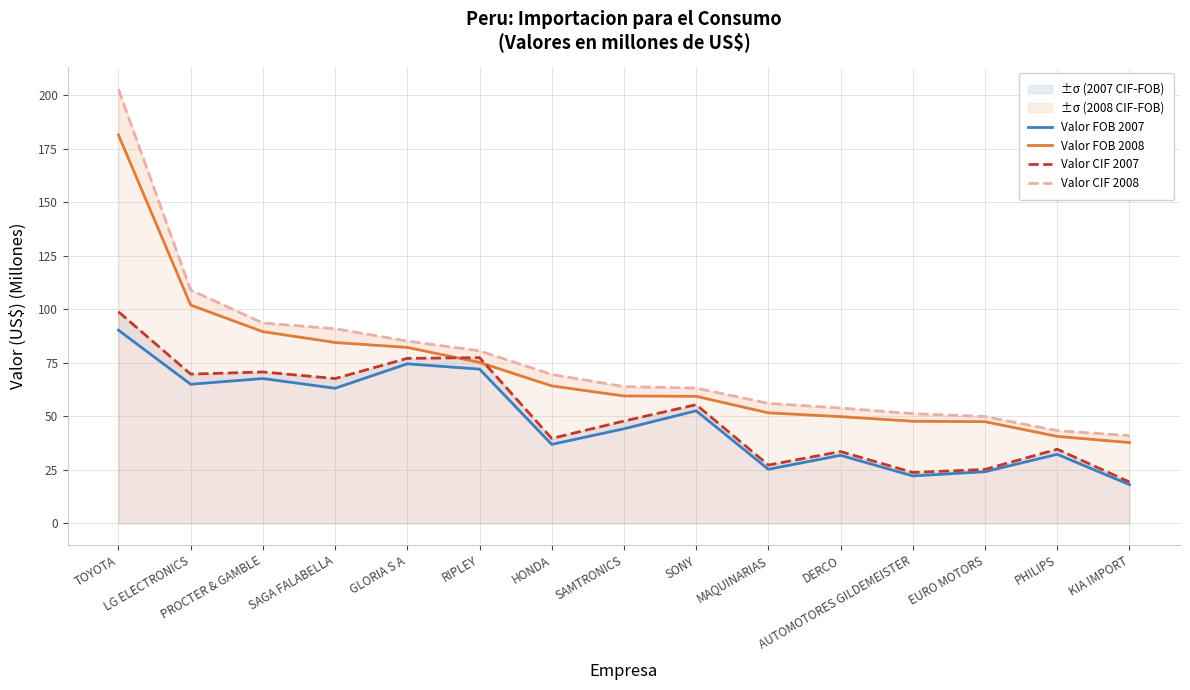

What is the sum of all Valor FOB 2007 values?

719.3